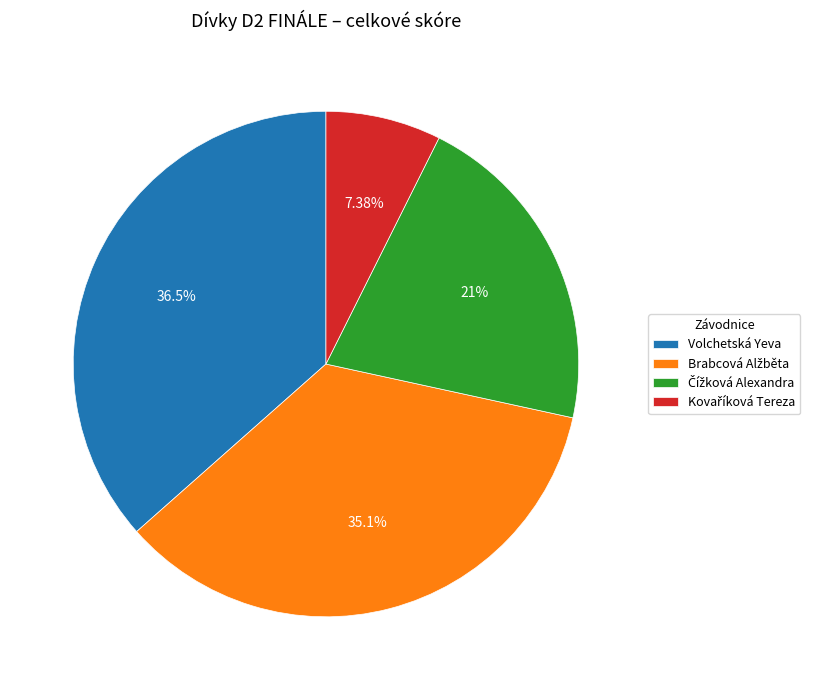

What is the largest slice in the pie chart?

Volchetská Yeva